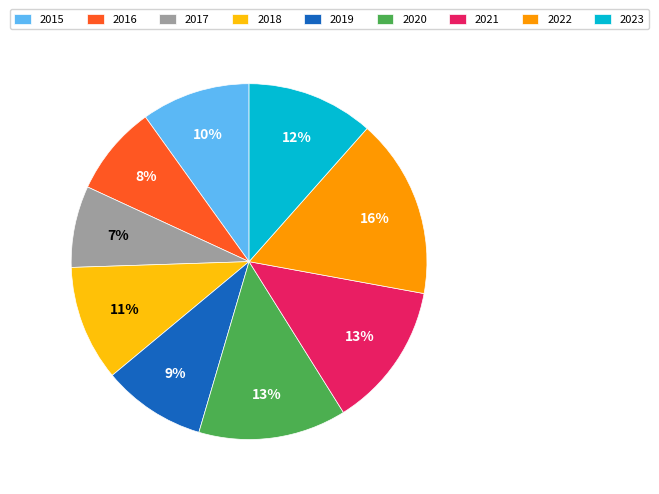

The 2023 slice represents 5% of the pie. True or false?

False